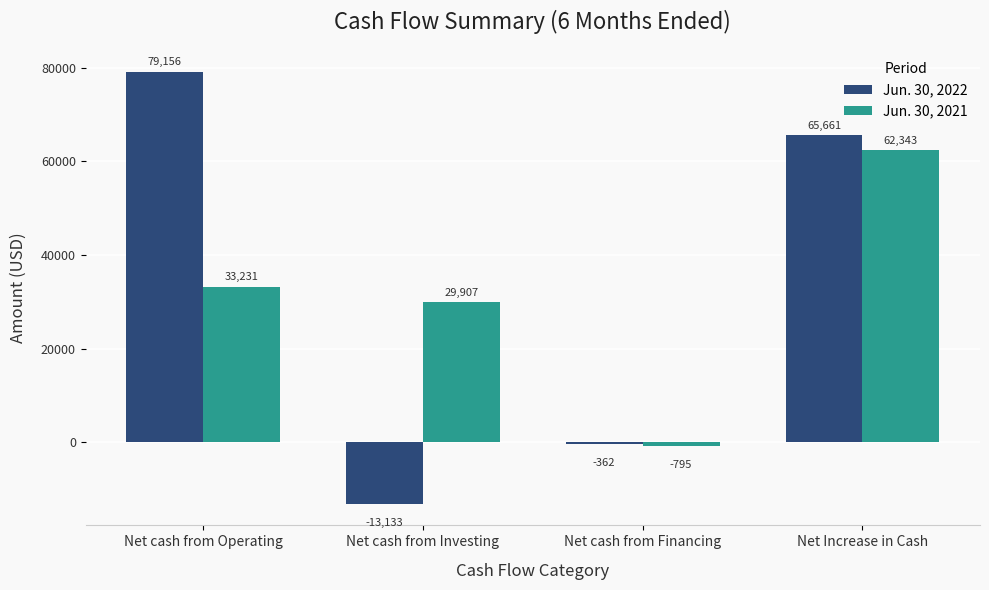

Between Net cash from Investing and Net Increase in Cash, which series saw the biggest shift?

Jun. 30, 2022